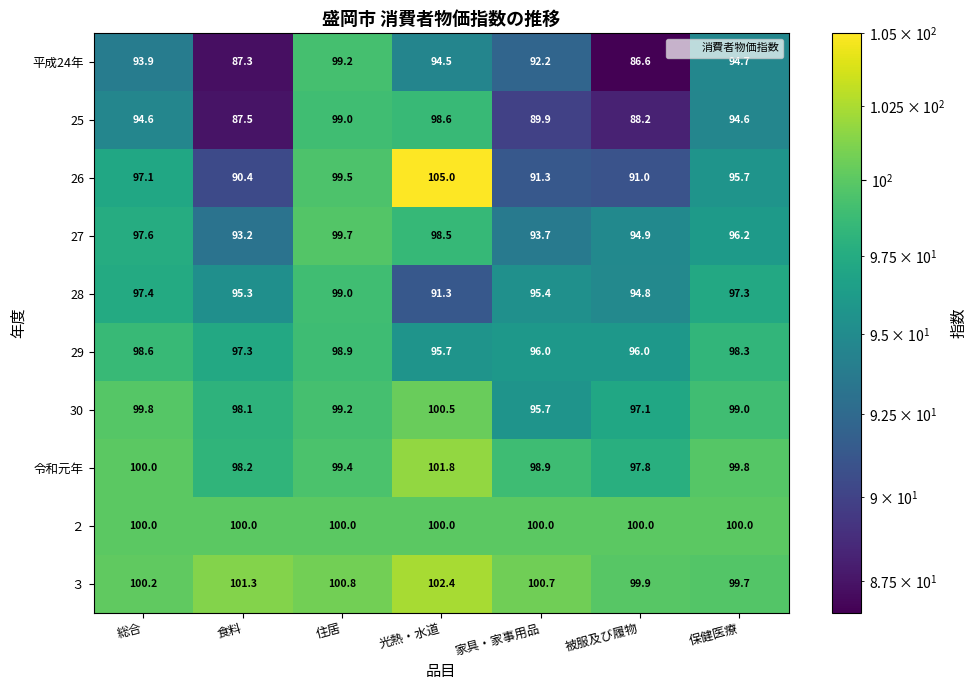

At which category is the sum across all series the highest?

住居